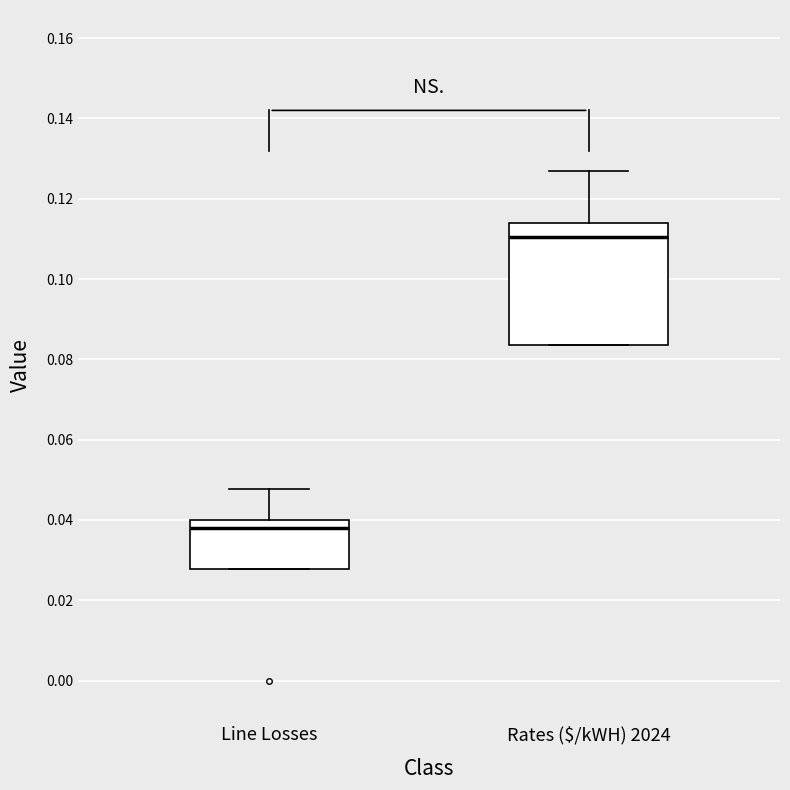

Reading left to right, transcribe this box plot: for each box, give where its median line is, the range the box spans, and where its two whiskers end, as read against the y-axis. The values are not printed on the chart, so give them approximately, as read against the axis.

Line Losses: median 0.038, box 0.028 to 0.040, whiskers 0.028 to 0.048
Rates ($/kWH) 2024: median 0.110, box 0.084 to 0.114, whiskers 0.084 to 0.128